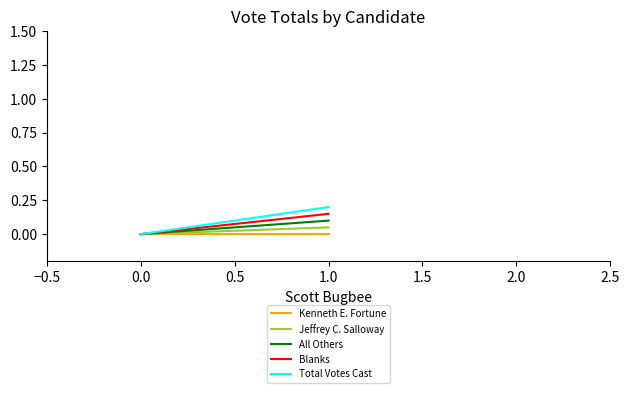

How many categories are shown in the chart?

3